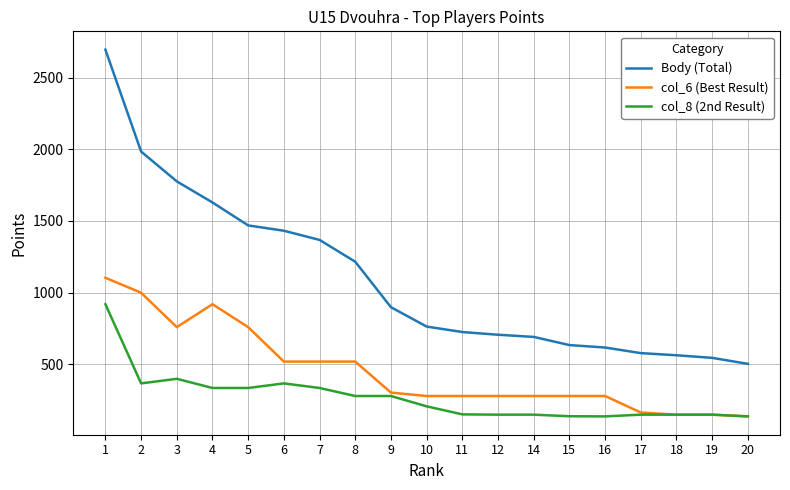

What is the difference between the maximum and minimum values in the col_6 (Best Result) series?

966